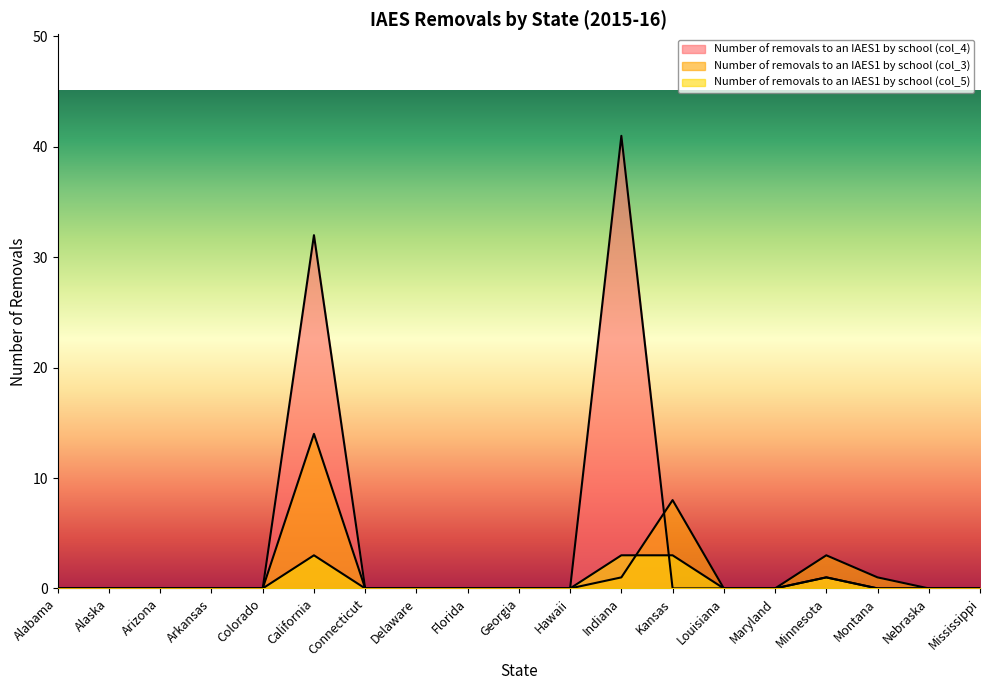

Where is Number of removals to an IAES1 by school (col_5) nearest to the value 1?

Minnesota